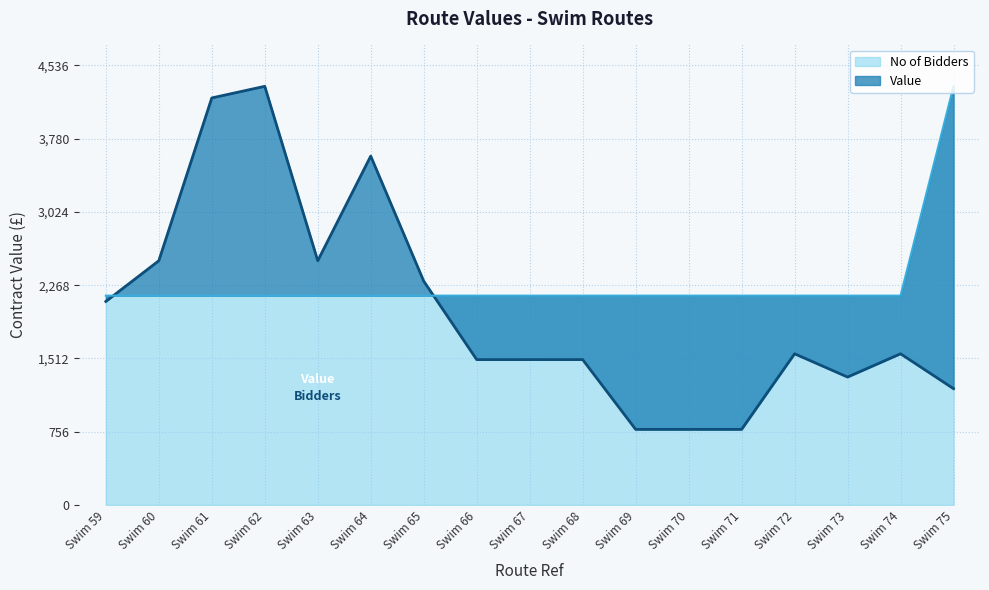

Which series changed the most between Swim 72 and Swim 73?

Value